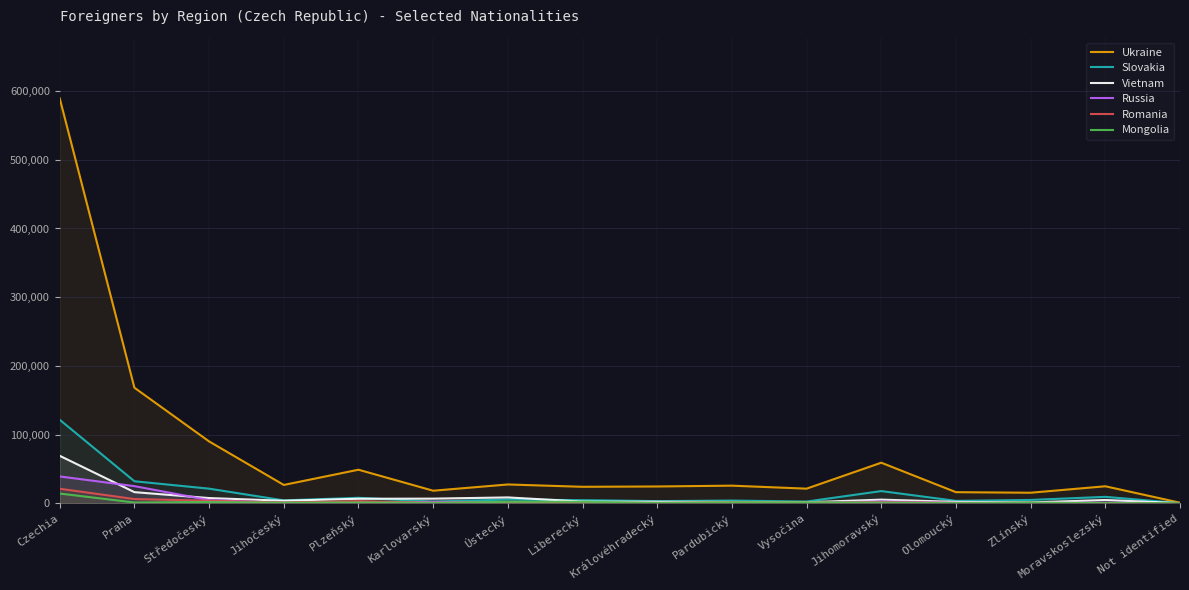

Which category has the lowest value in the Romania series?

Not identified